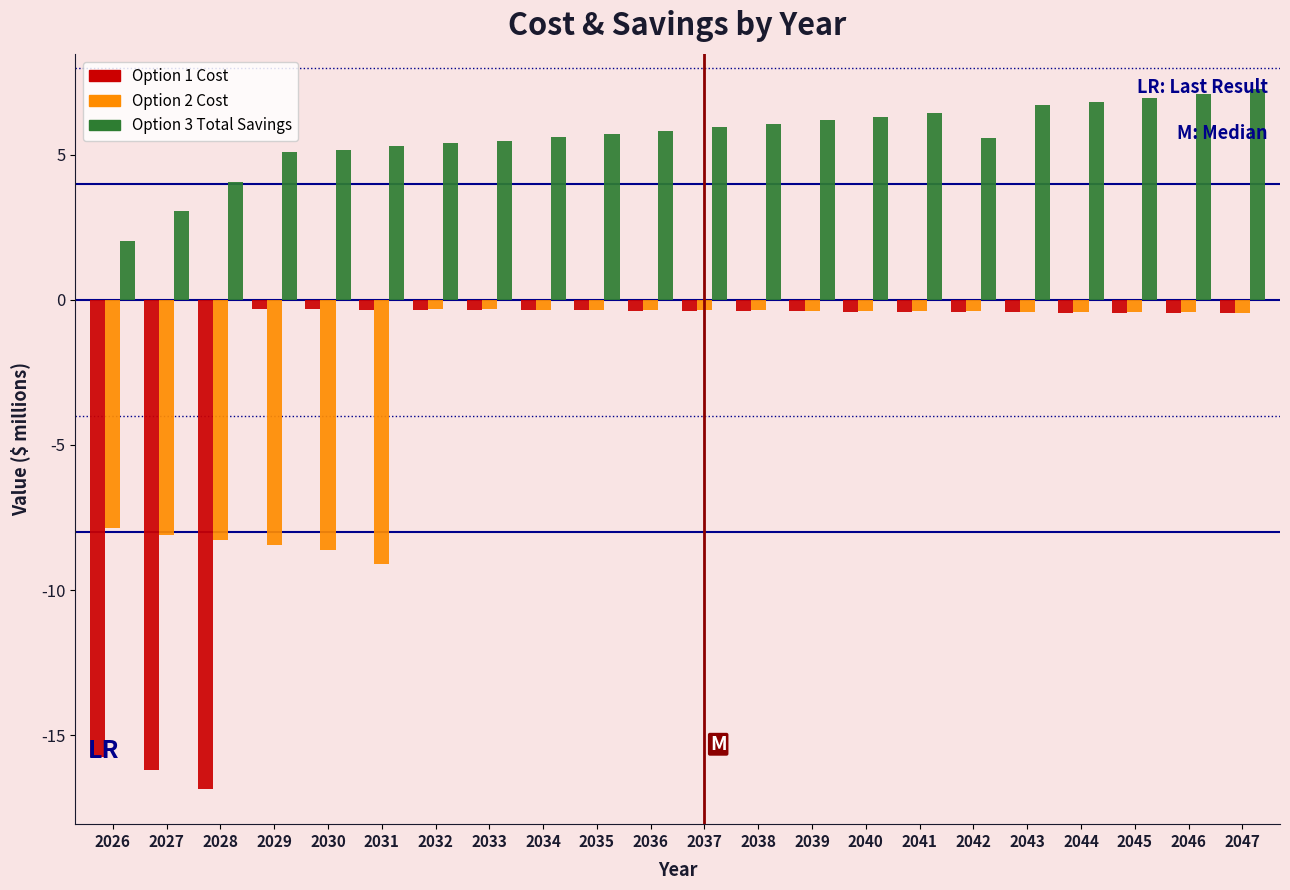

Which category has the lowest value across all series?

2028